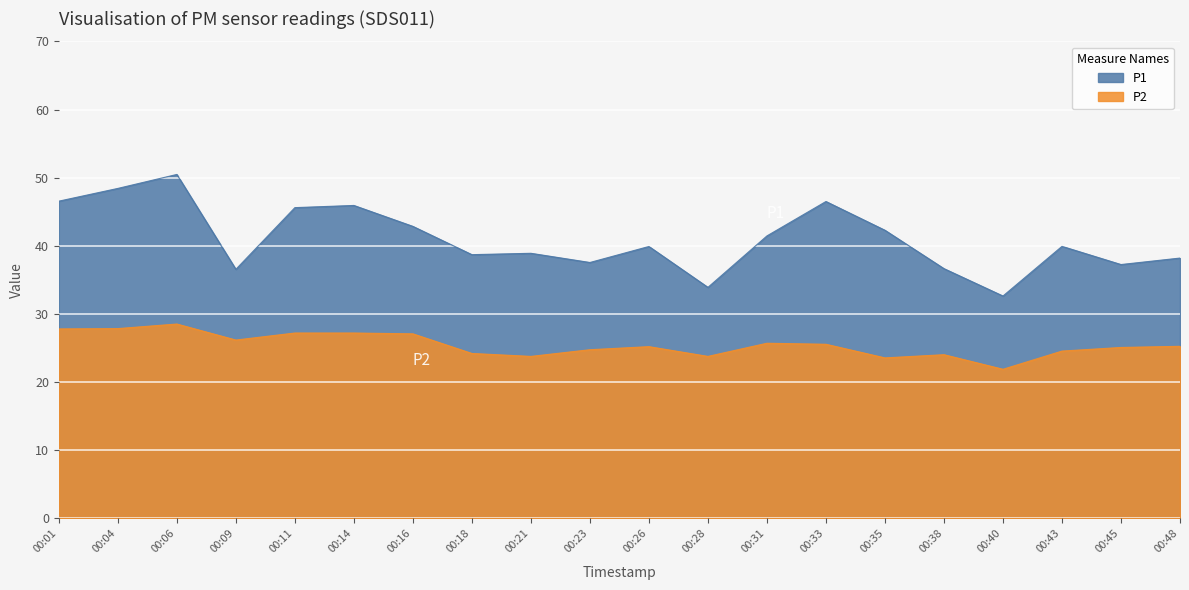

What is the difference between the maximum and minimum values in the P1 series?

17.8